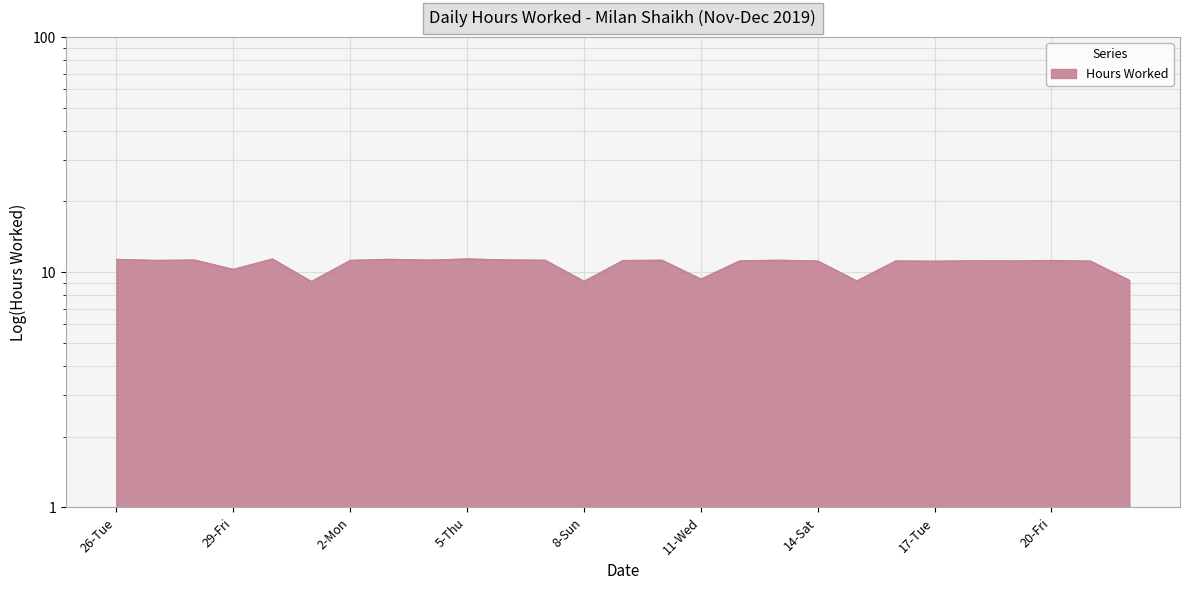

What is the value of the 22nd point from the left?

11.2